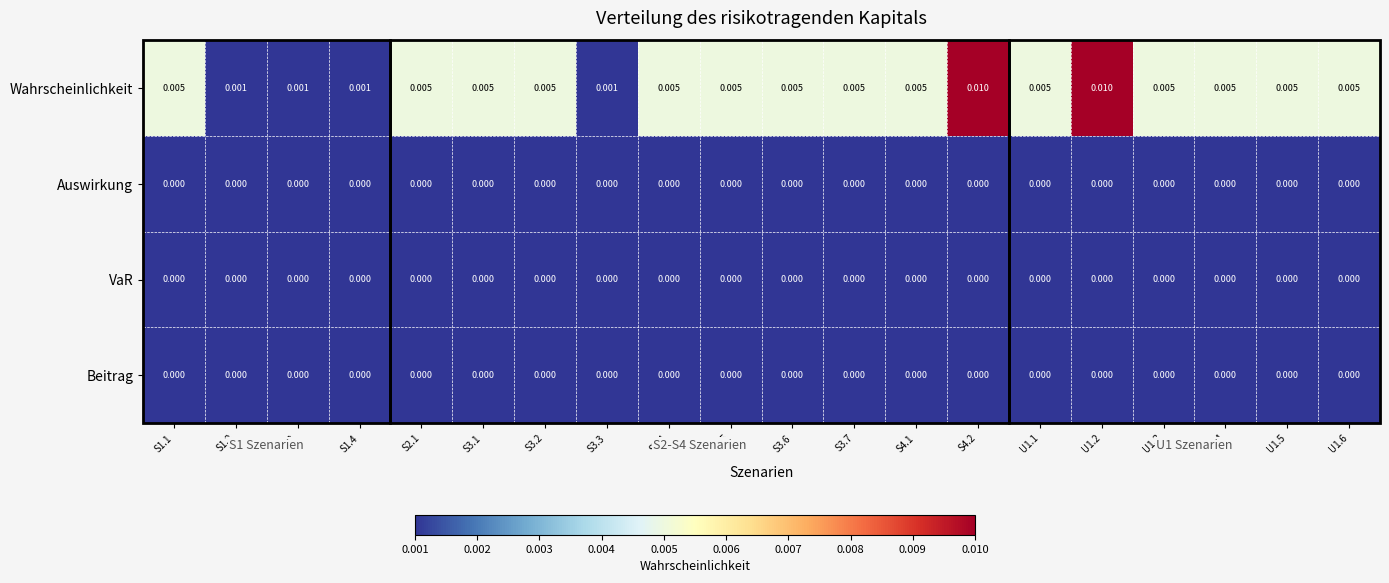

Which series has the widest spread of values?

Wahrscheinlichkeit